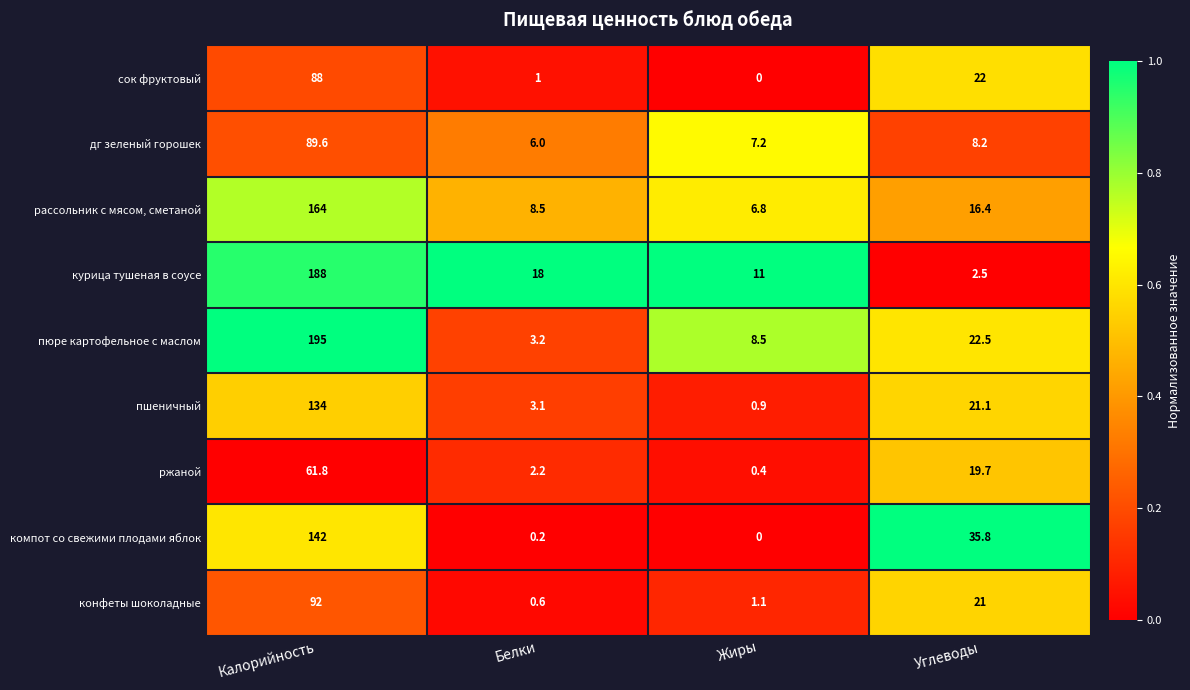

How many categories are shown in the chart?

4